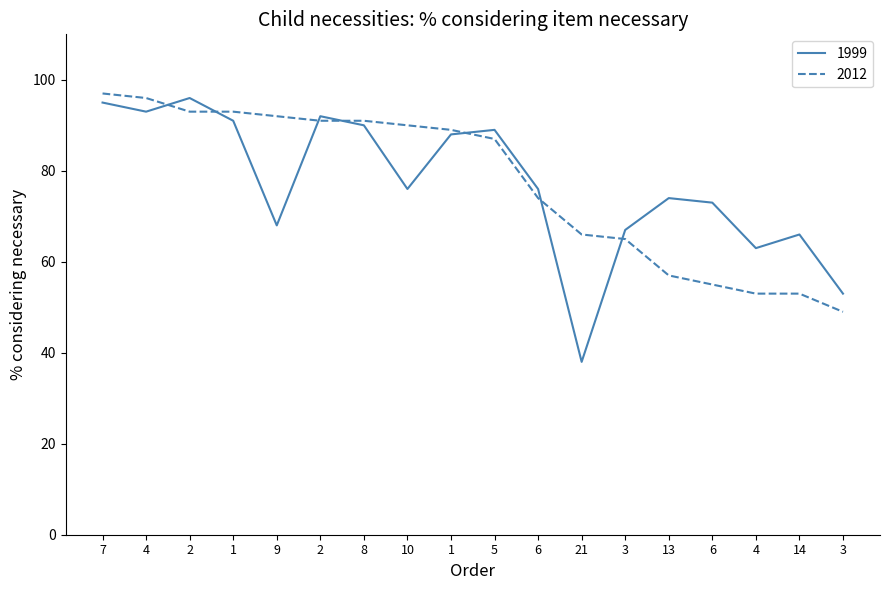

What are all the series names shown in the legend?

1999, 2012